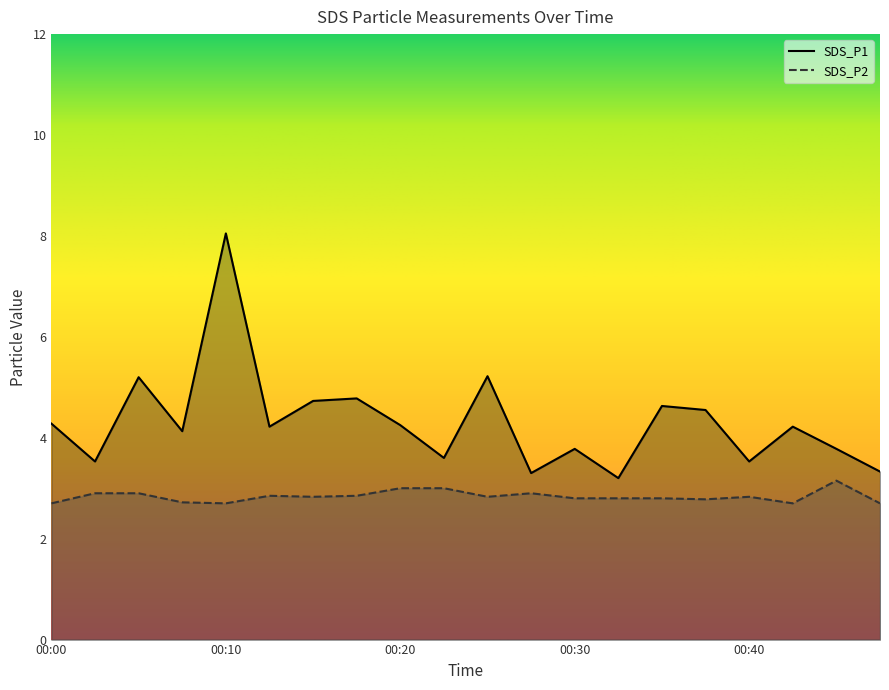

What is the approximate value of SDS_P2 at 00:23?

3.0